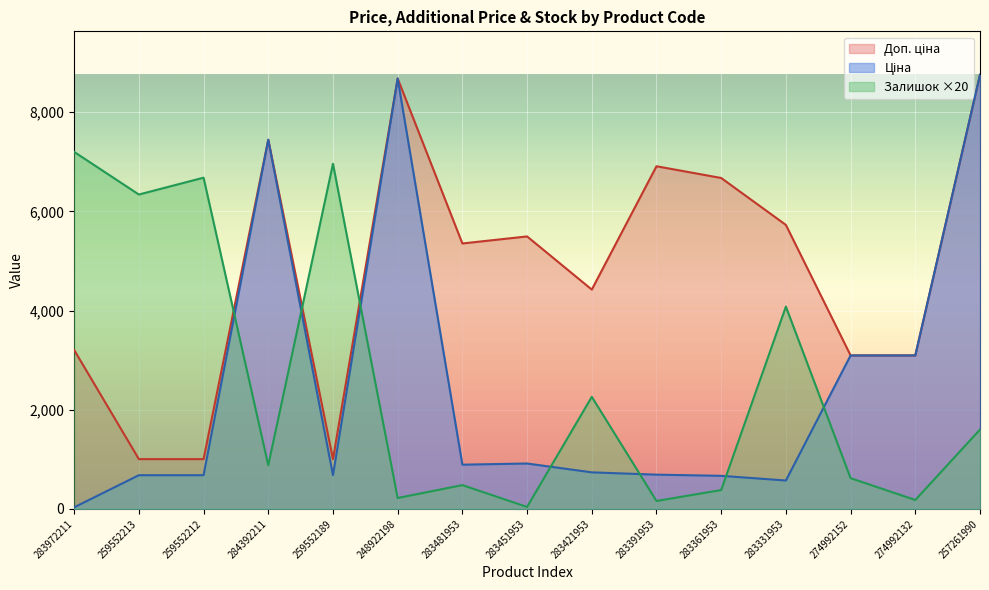

What is the label of the 11th point from the right?

259552189